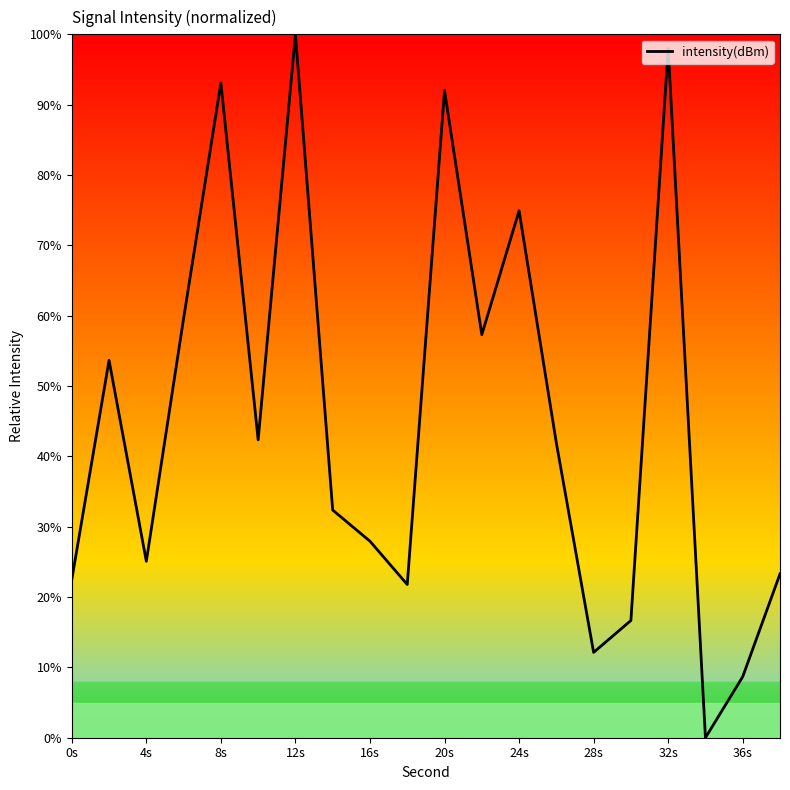

What is the difference between the maximum and minimum values?

100.0